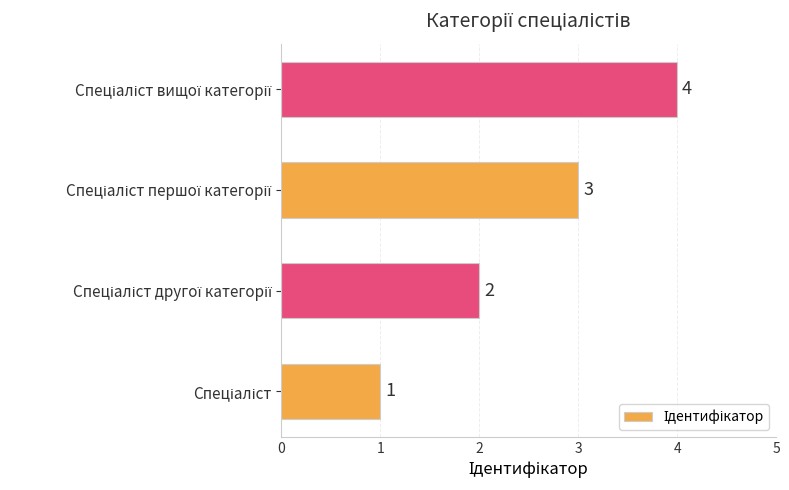

How many values are between 2 and 4?

3